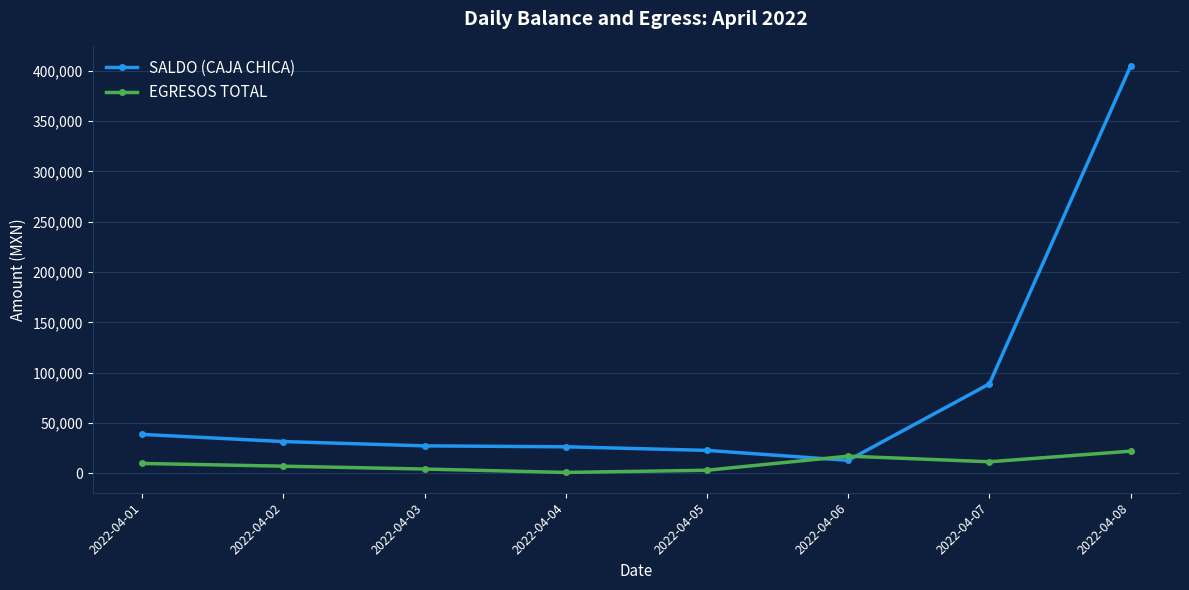

How many intersections are there between EGRESOS TOTAL and SALDO (CAJA CHICA)?

2